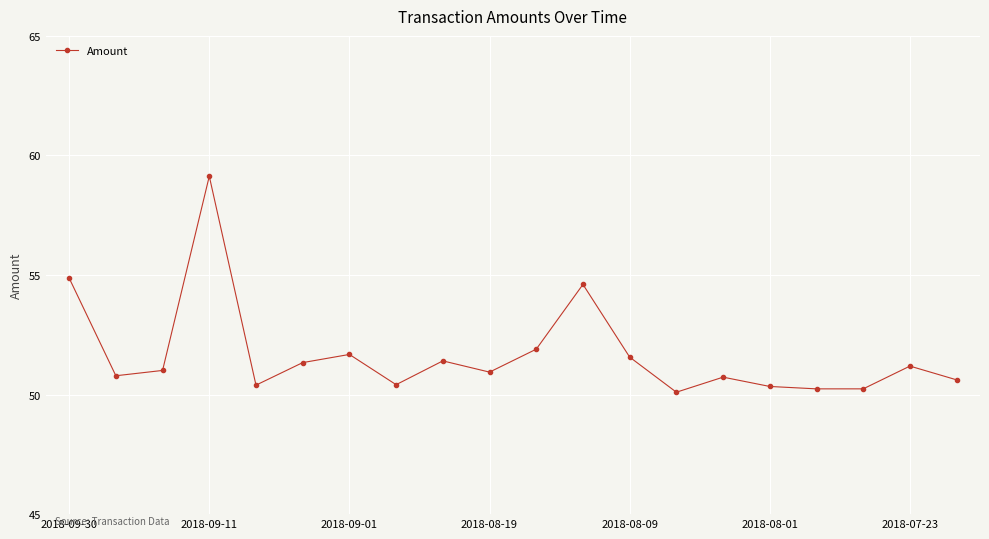

What is the minimum value shown in the chart?

50.1